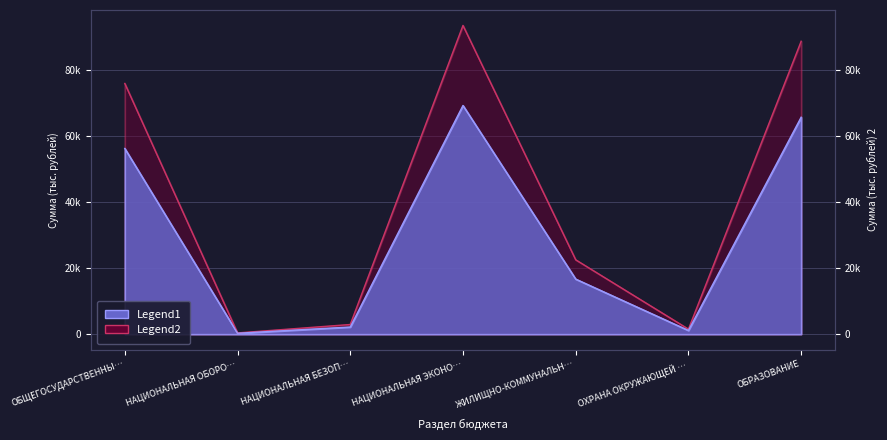

Which has a higher value, НАЦИОНАЛЬНАЯ БЕЗОП… or ЖИЛИЩНО-КОММУНАЛЬН…?

ЖИЛИЩНО-КОММУНАЛЬН…